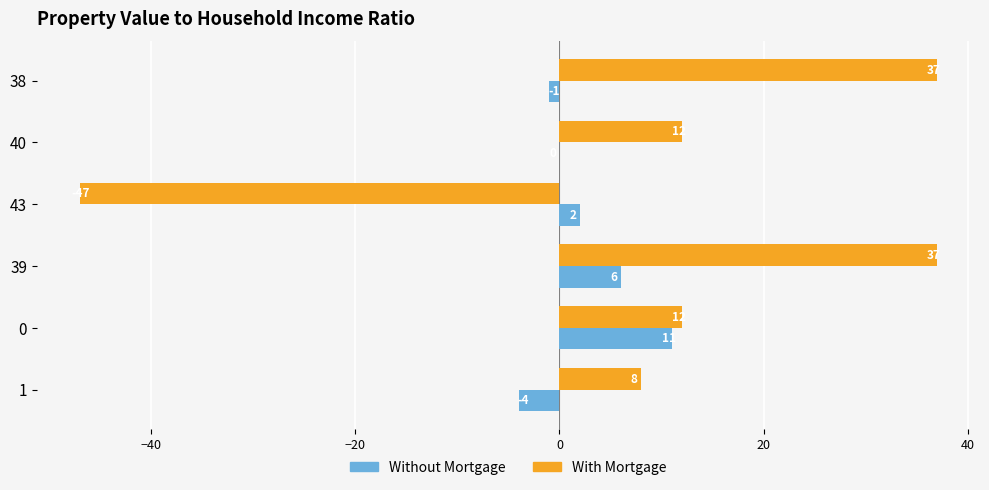

How many series are shown in this chart?

2